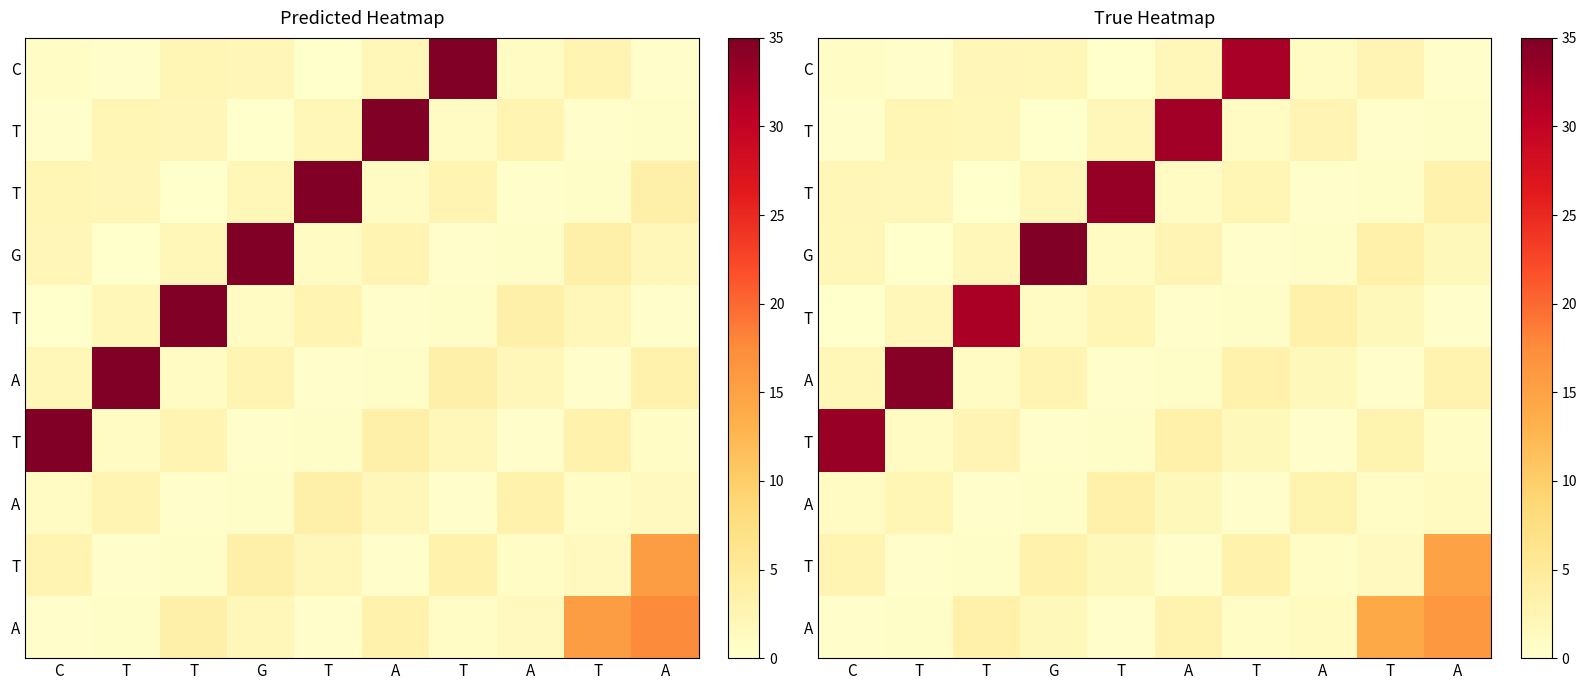

At which category does the chart reach its peak across all series?

G